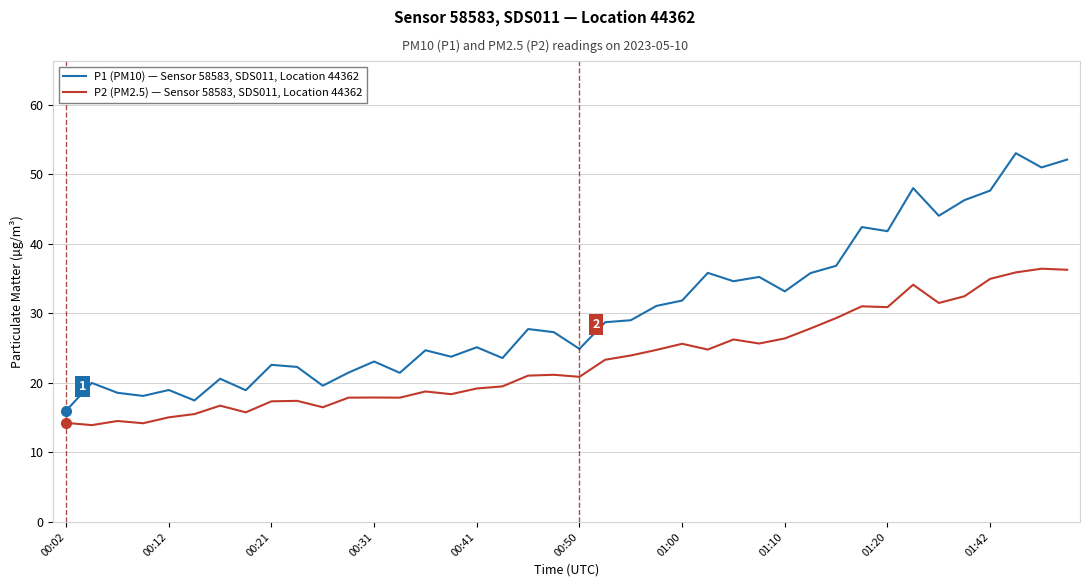

Which series has the largest total across all categories?

P1 (PM10) — Sensor 58583, SDS011, Location 44362